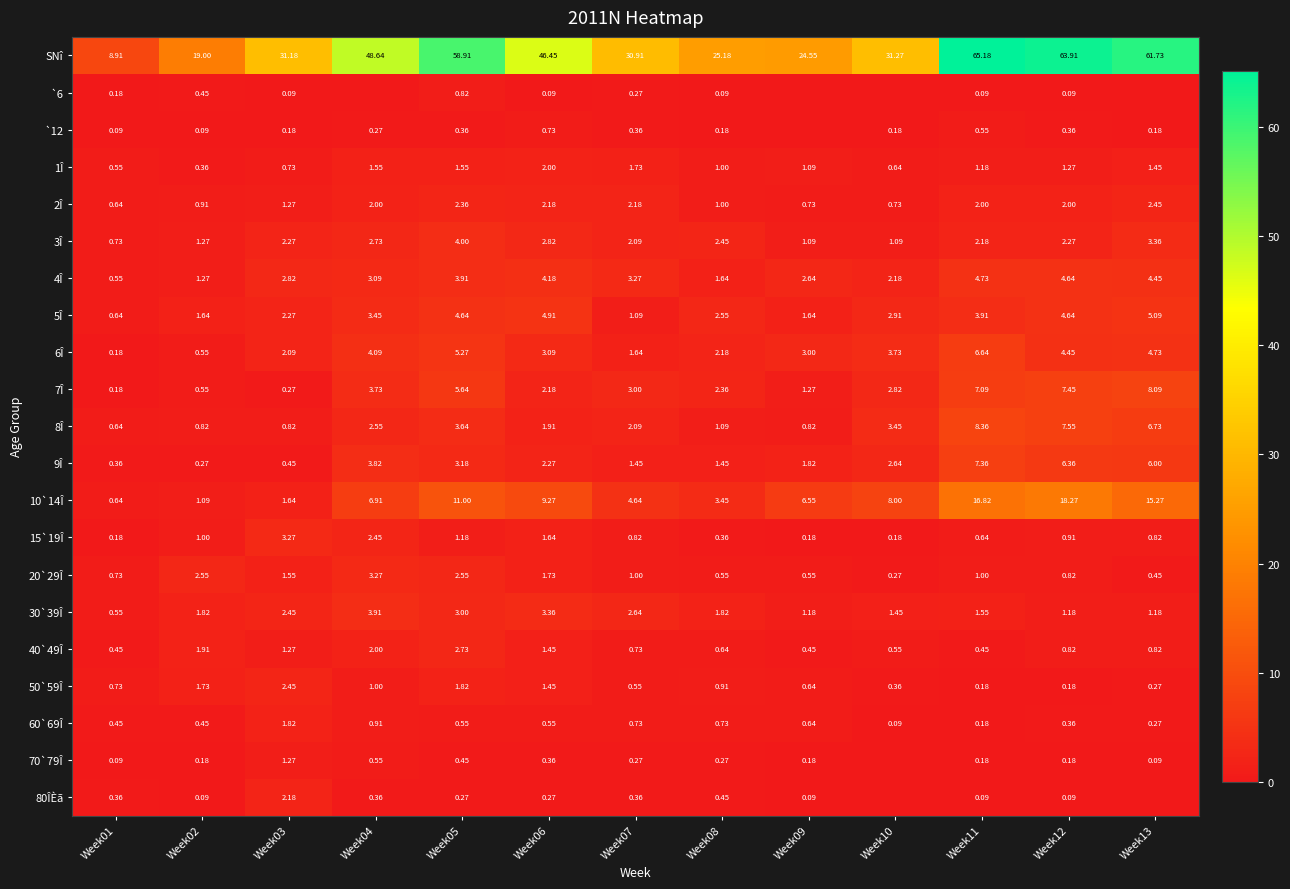

Which series changed the most between Week02 and Week06?

SNî